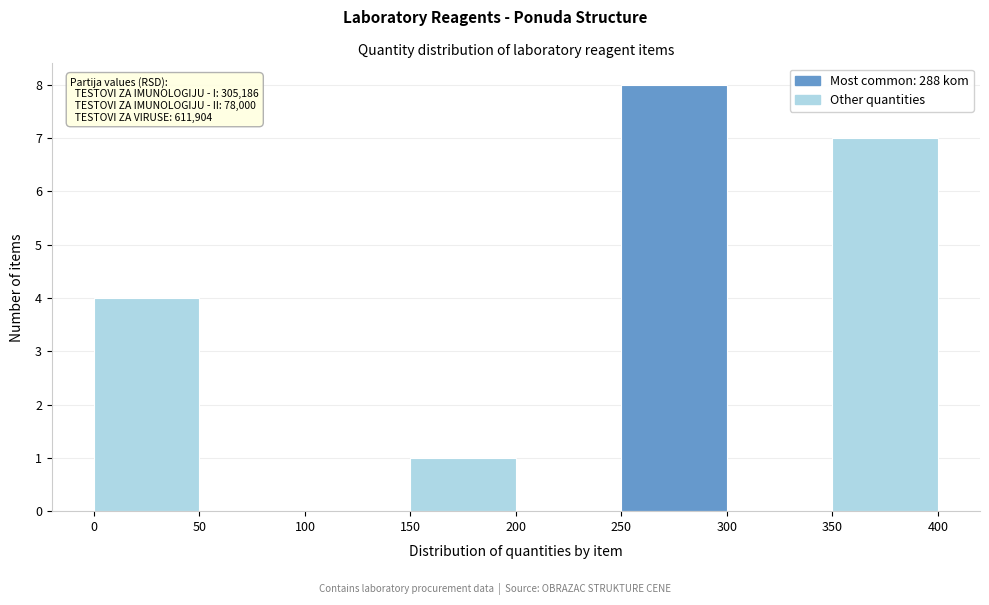

Which range on the x-axis has the tallest bar?

250 to 300